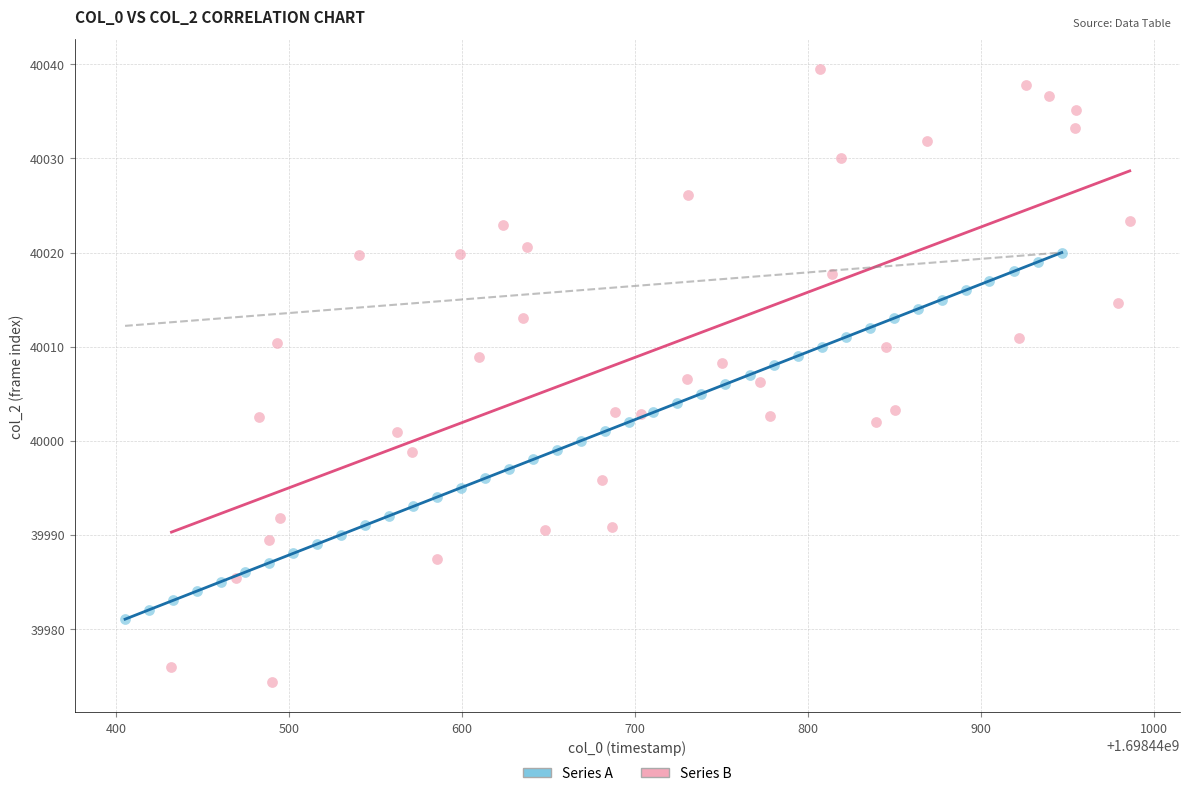

Which series contains the highest Y value?

Series B